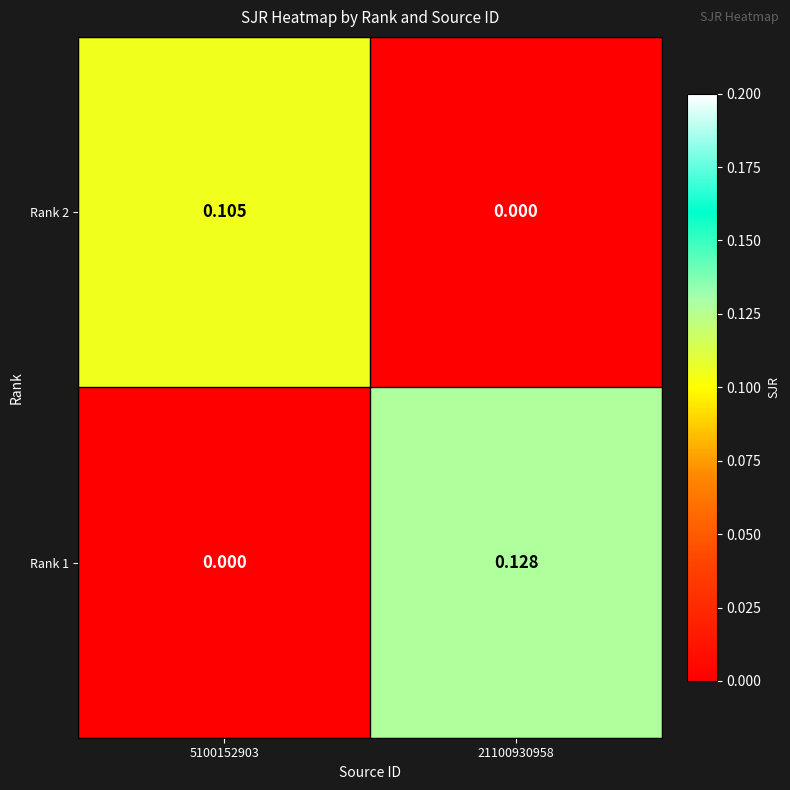

How many data points does each series have?

2